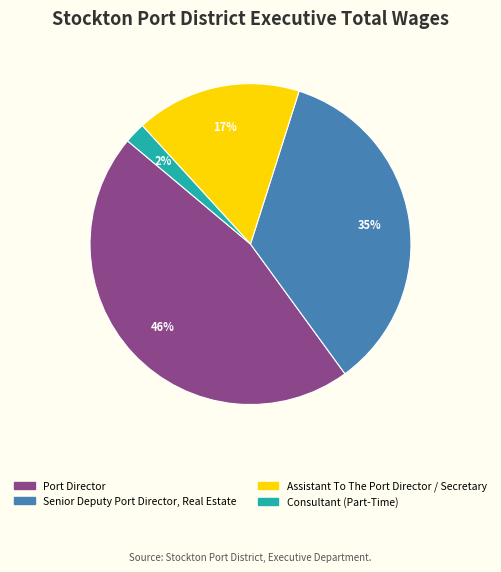

Does Consultant (Part-Time) account for over 50% of the chart?

No